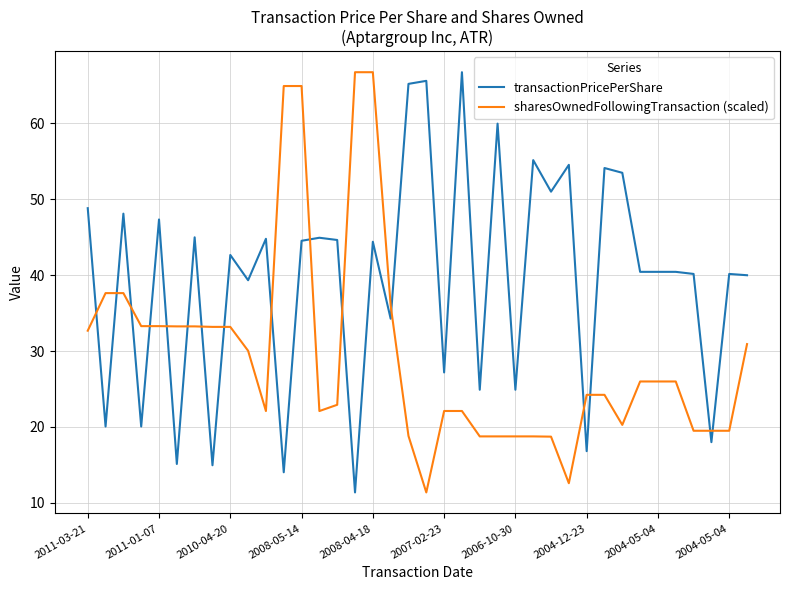

What is the sum of all transactionPricePerShare values?

1504.0